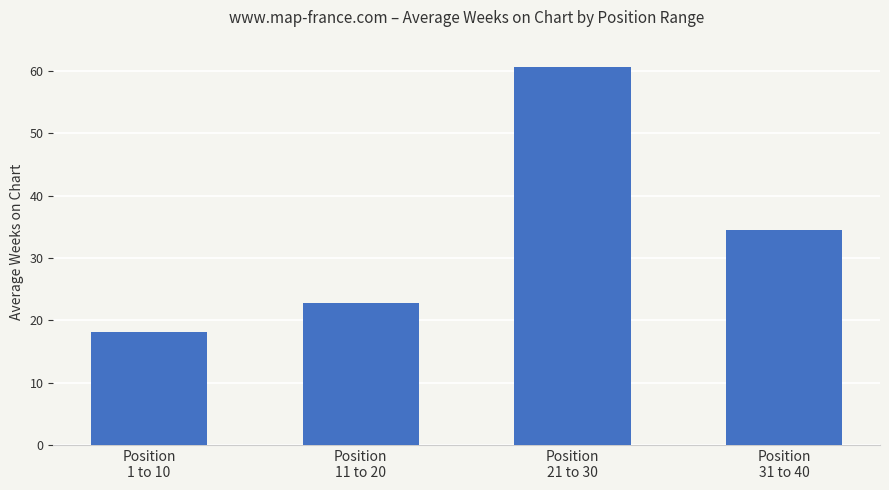

Which label corresponds to the largest value in the chart?

Position
21 to 30